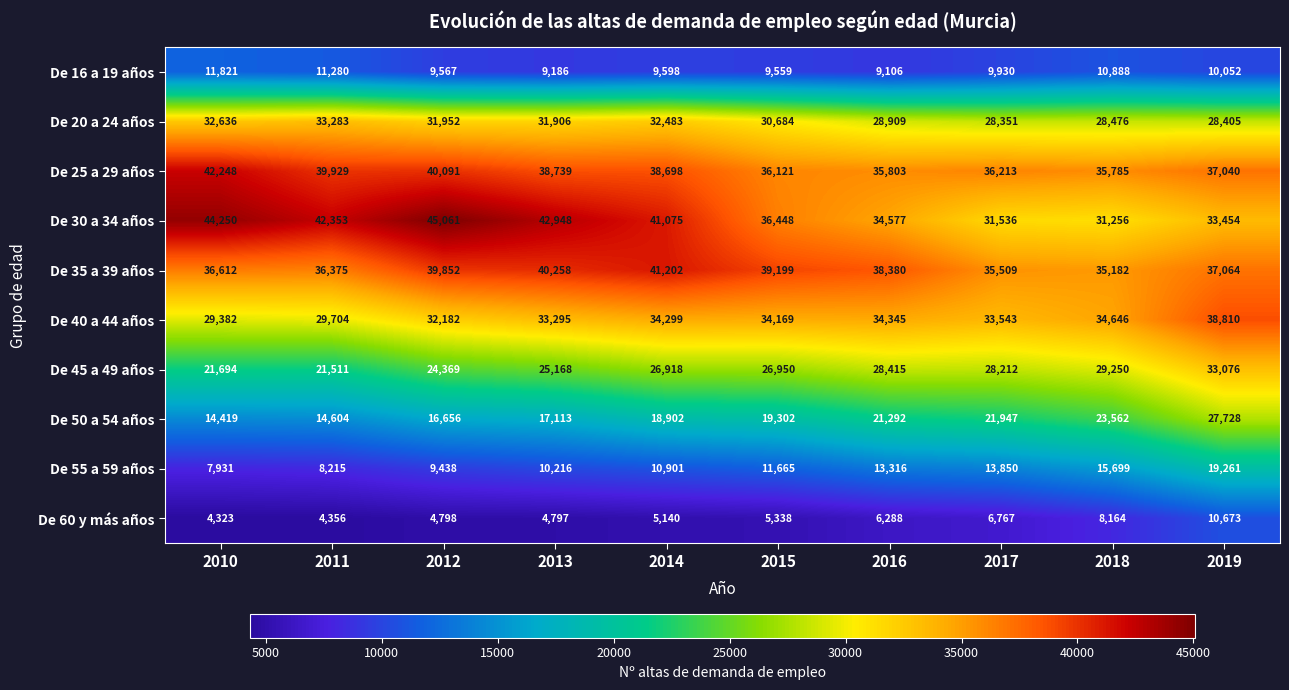

Which series has the widest spread of values?

De 30 a 34 años